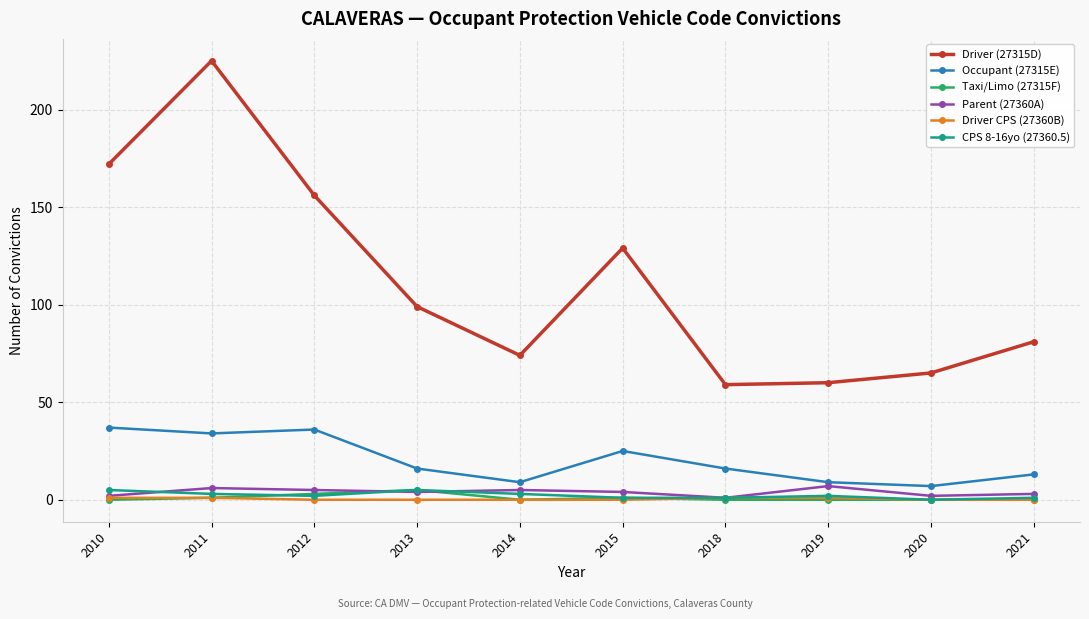

Which series has the widest spread of values?

Driver (27315D)